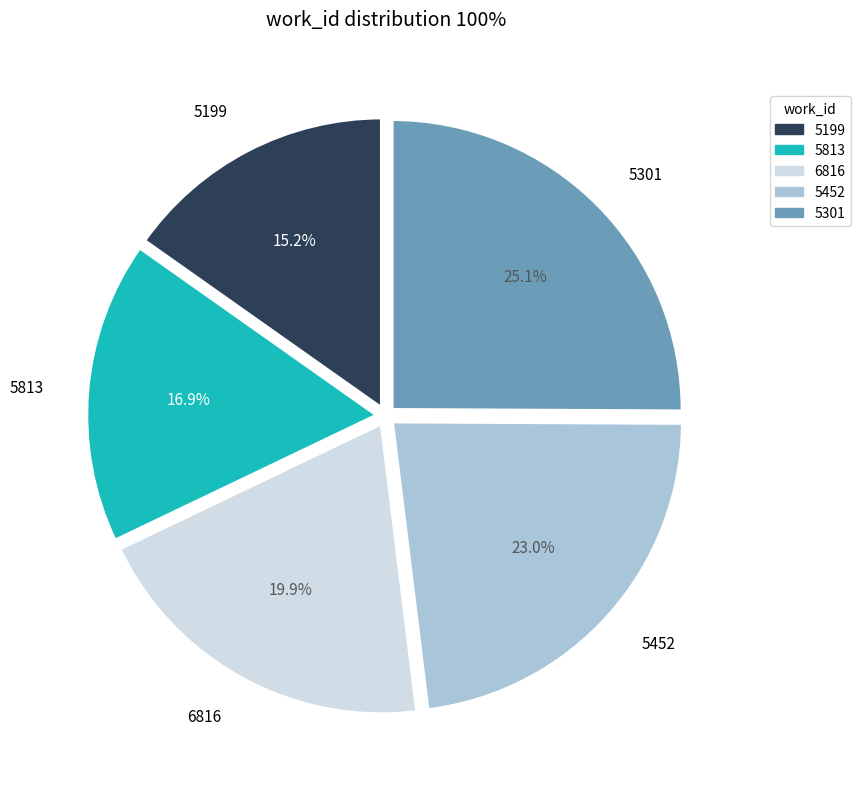

How many slices are in this pie chart?

5